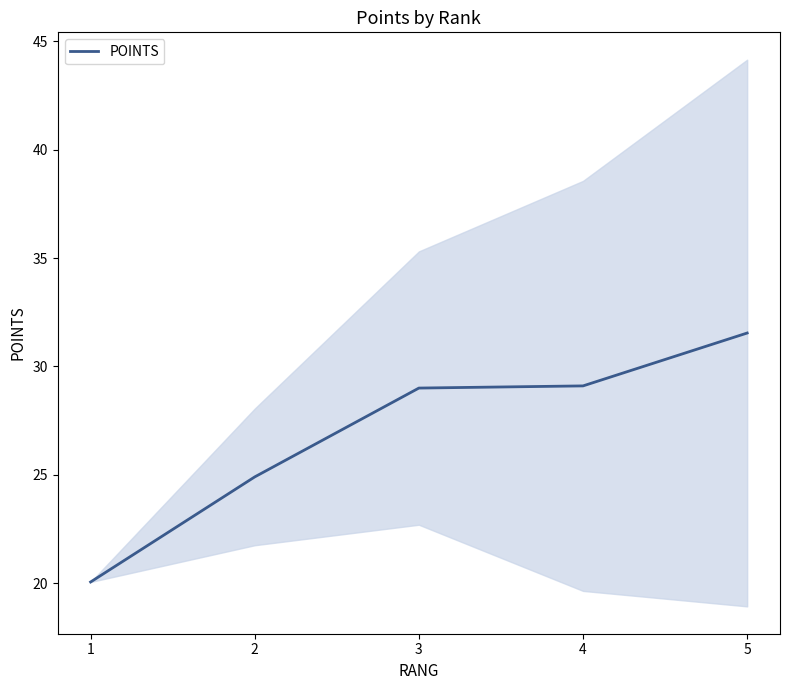

Rank the categories by value from highest to lowest.

5, 4, 3, 2, 1